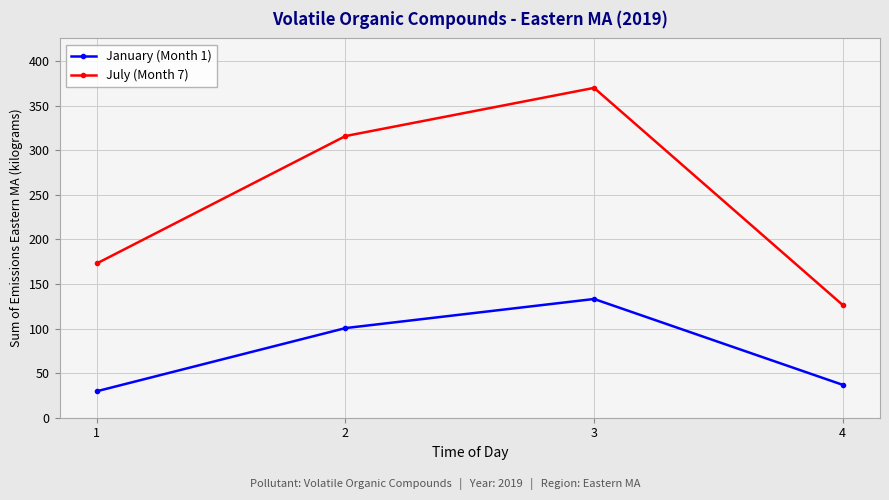

Reading left to right, list all the values displayed in this chart.

January (Month 1): 29.7	100.6	133.2	36.9
July (Month 7): 173.1	316.0	370.1	126.5